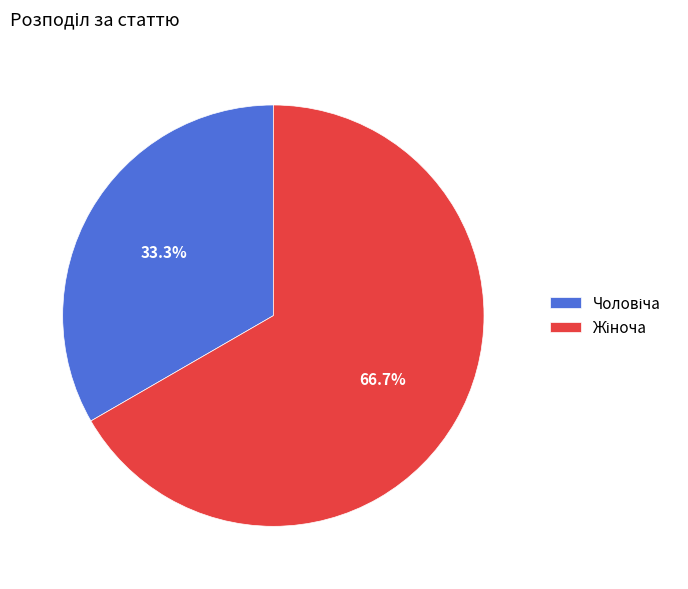

Does any single category account for the majority?

Yes